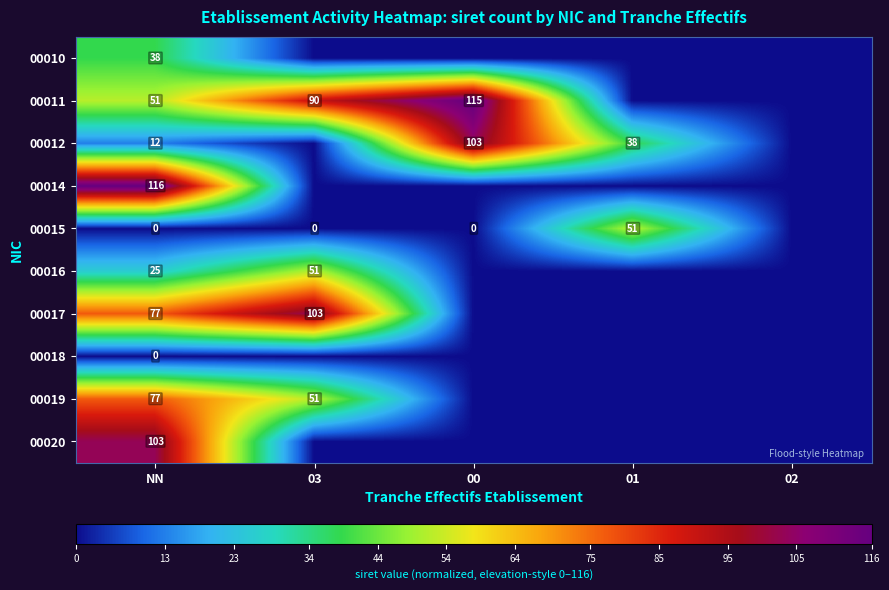

Is it true that 00019 equals 51 at 03?

True